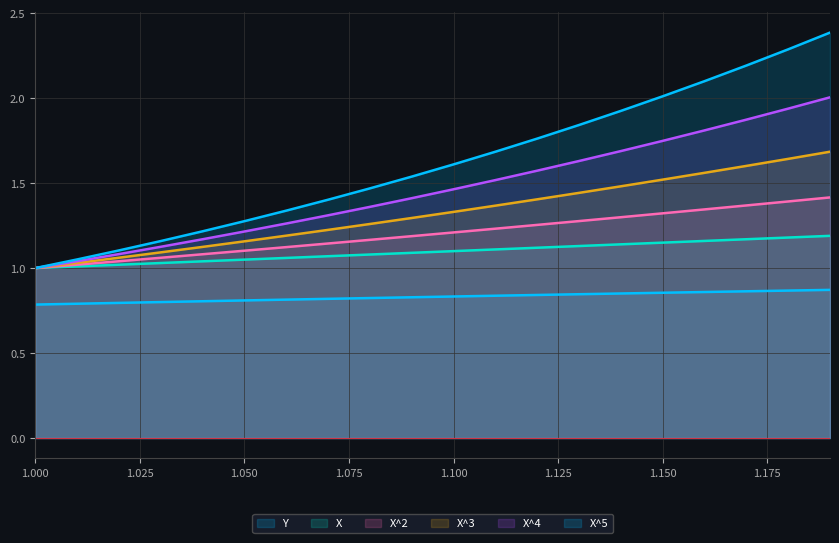

True or false: X^5 and X intersect in this chart.

False